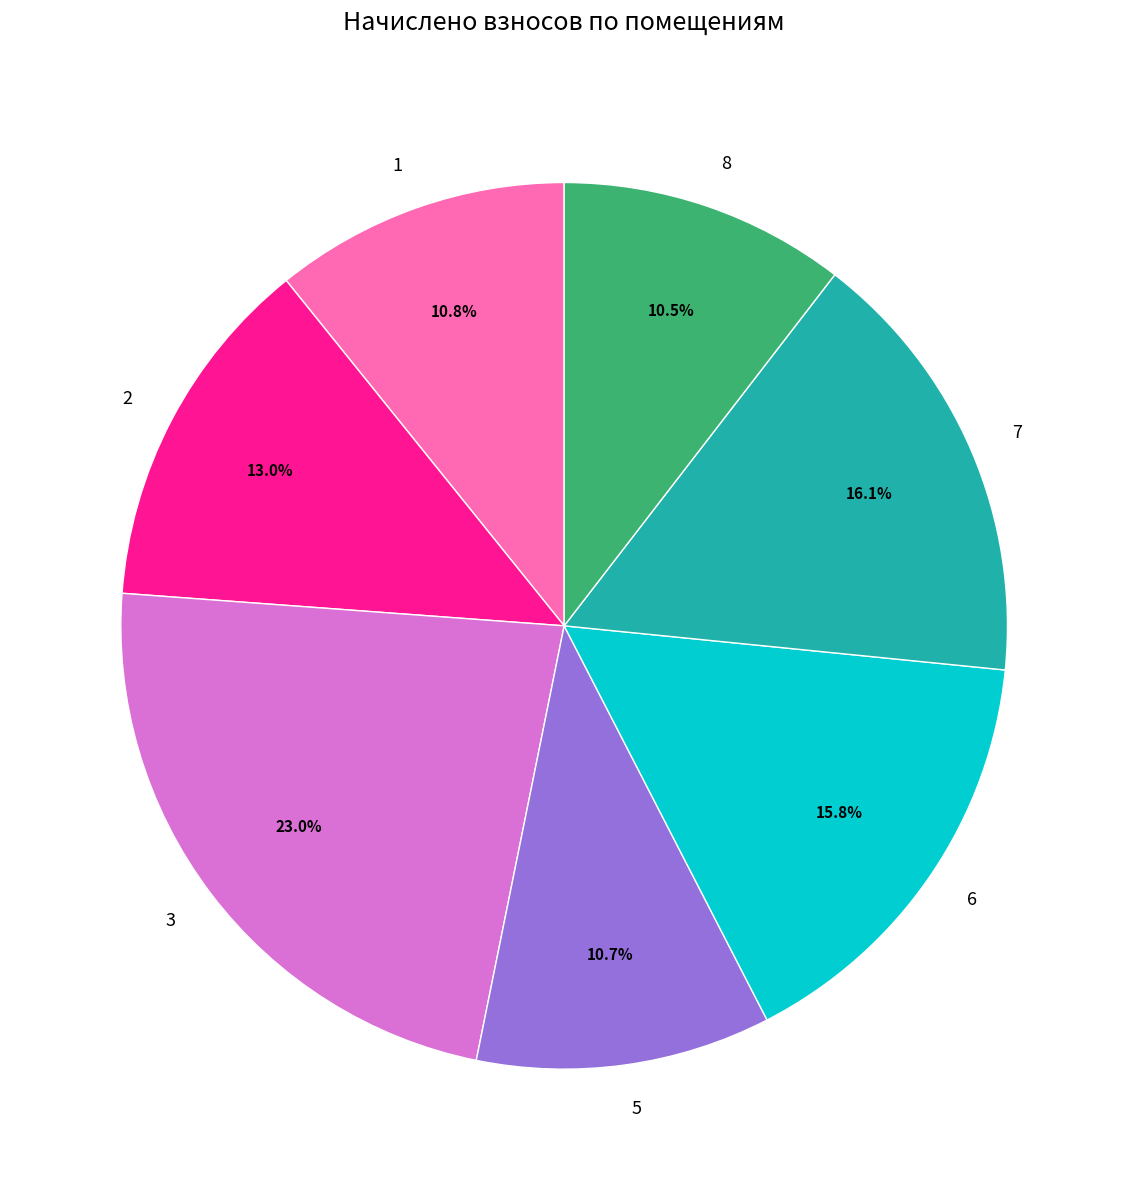

To the nearest percent, what is the difference between the largest and smallest slice percentages?

13%